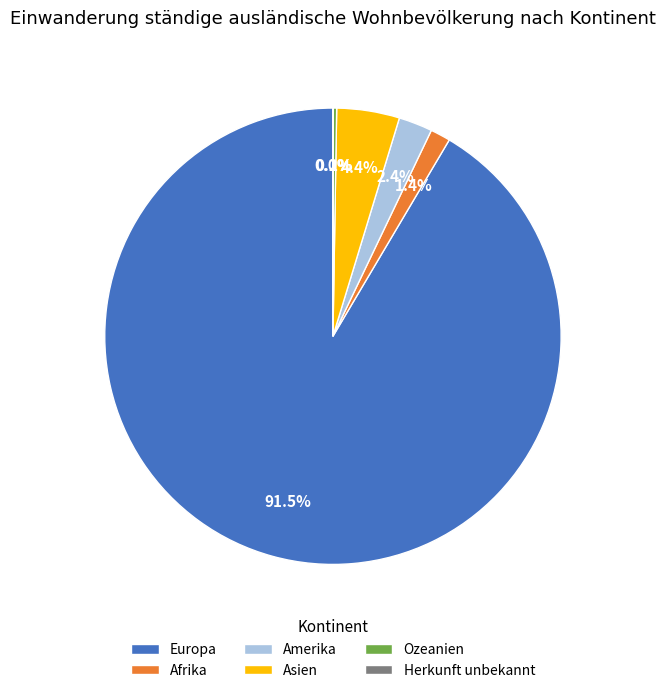

Combined, do Asien and Europa account for over 50%?

Yes